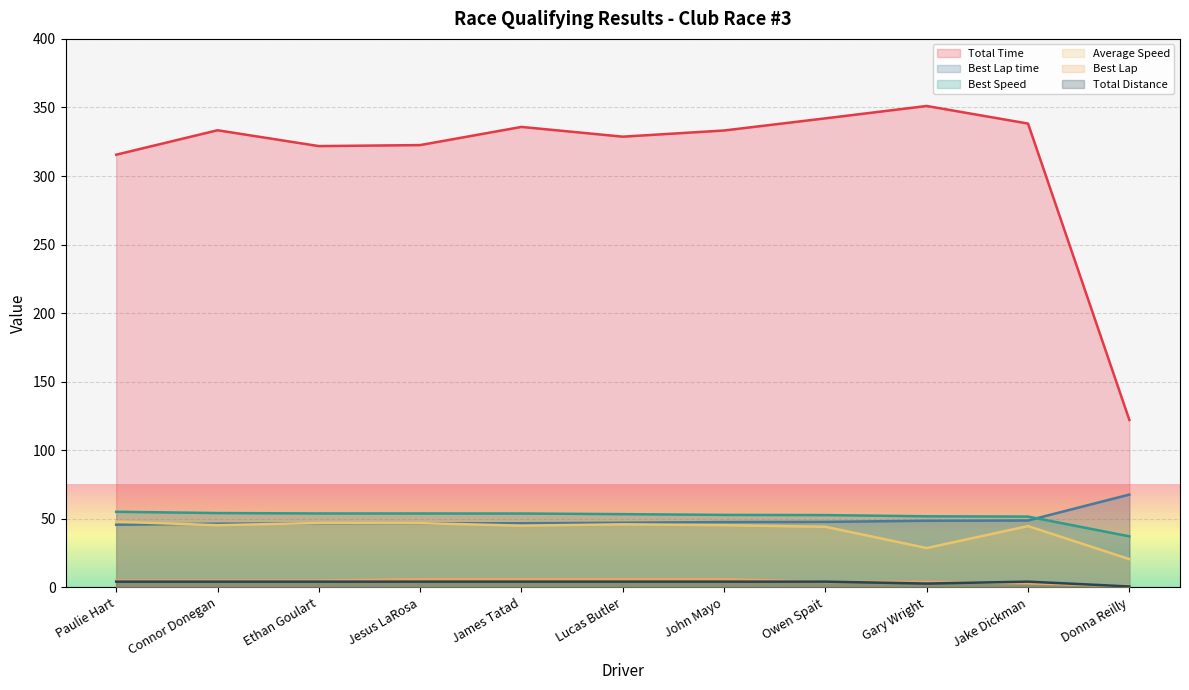

What is the total value across all series at Jesus LaRosa?

480.3